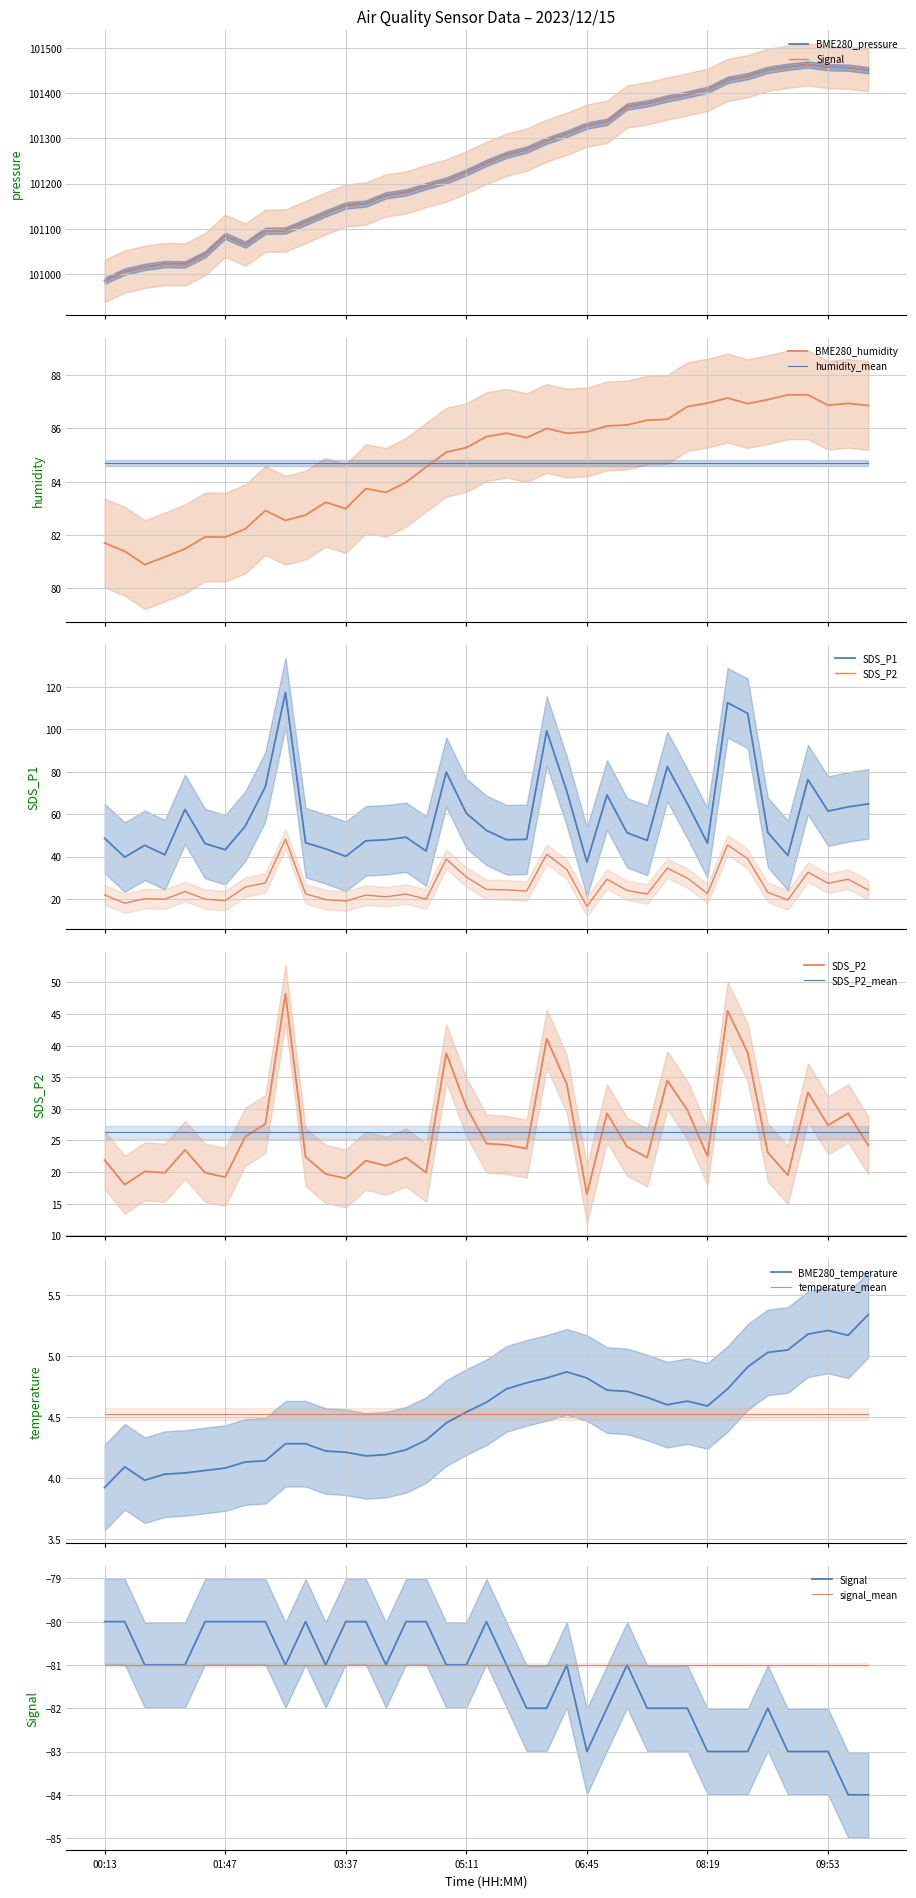

What is the approximate value of SDS_P2 at 10:24?

24.2